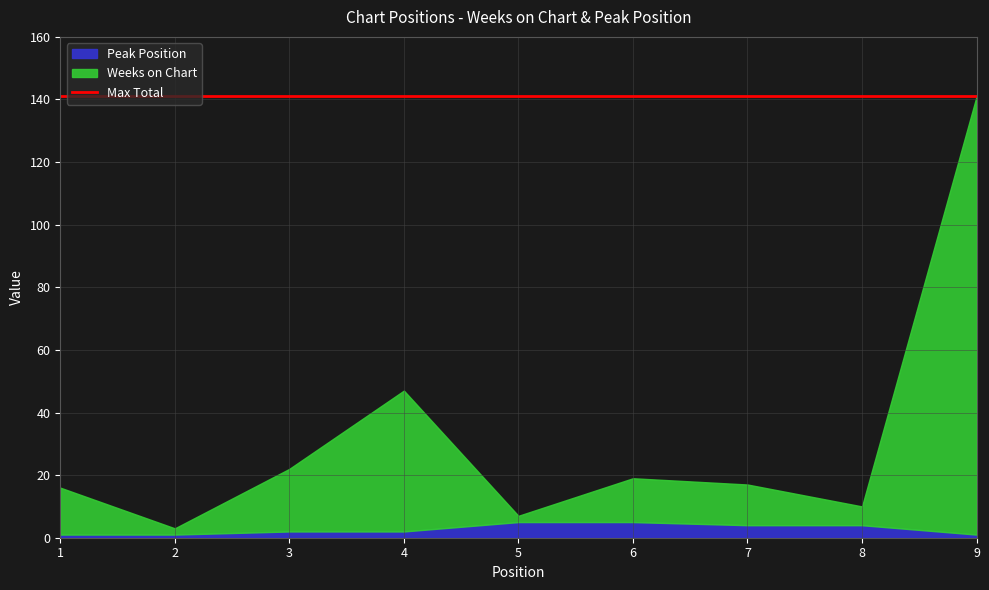

True or false: Peak Position and Weeks on Chart cross at least once.

True